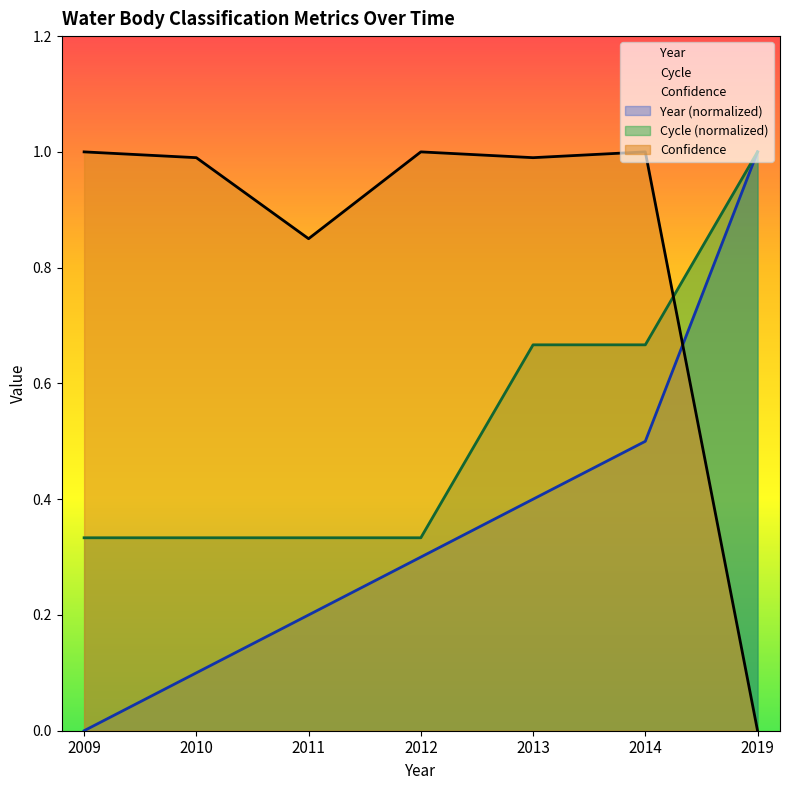

List the labels in order of Confidence value, largest first.

2009, 2012, 2014, 2010, 2013, 2011, 2019